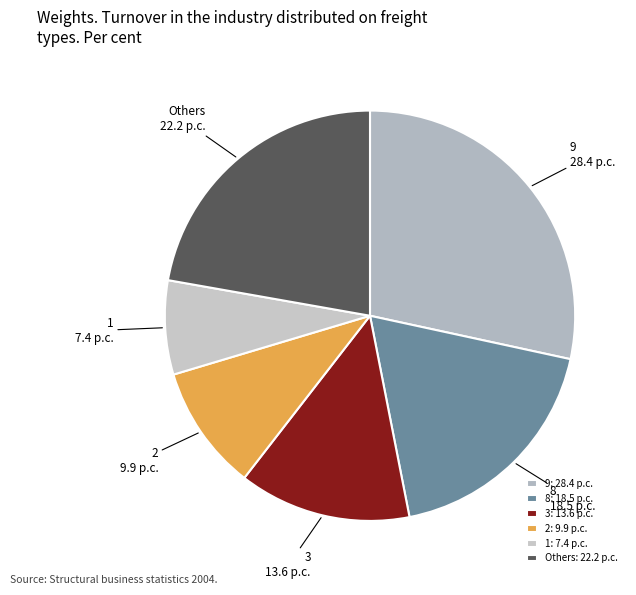

Is it true that Others is 22% of the pie?

True